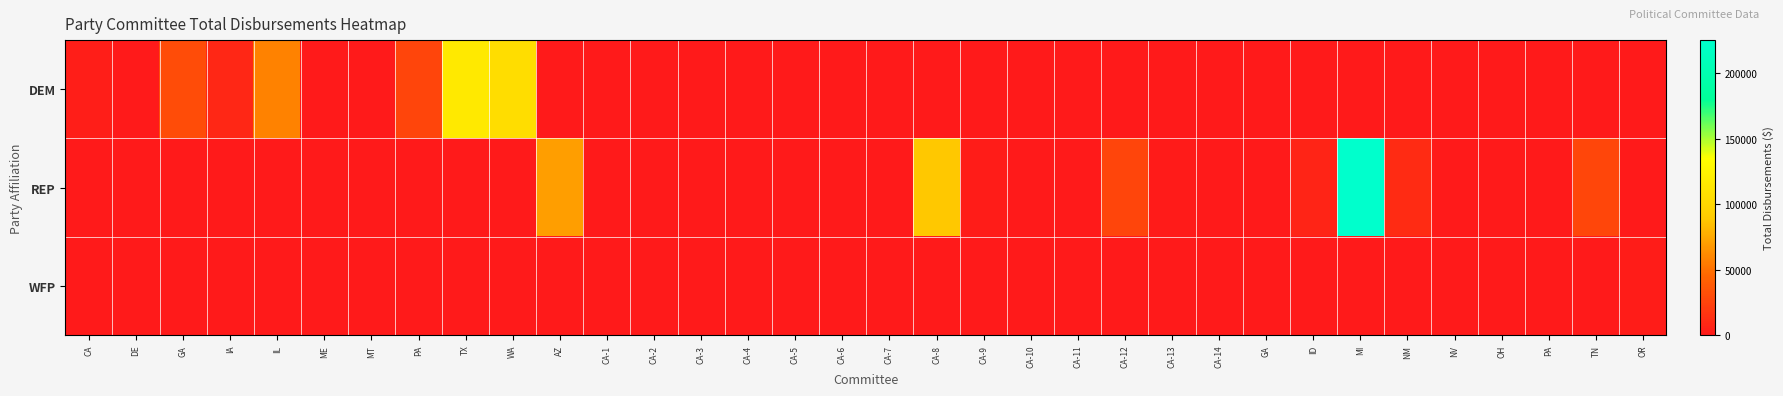

At which category does the chart reach its peak across all series?

MI